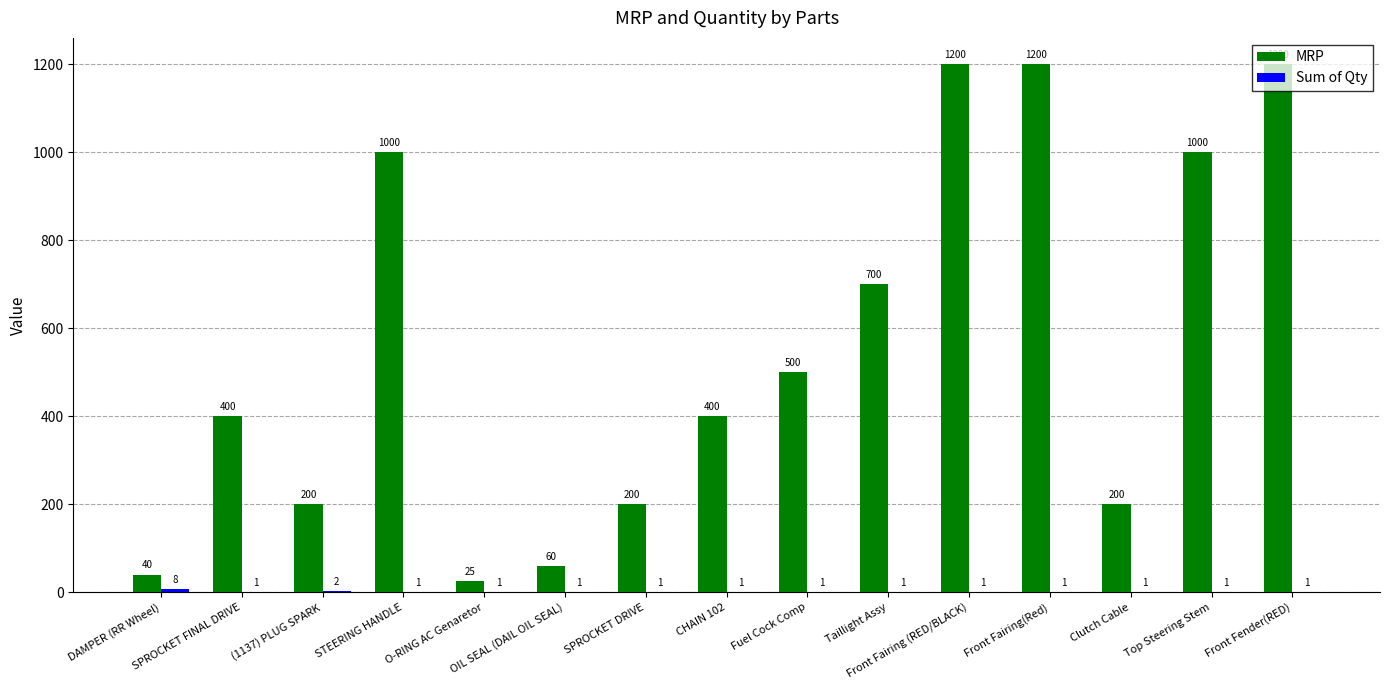

Is it true that MRP equals 700 at Taillight Assy?

True